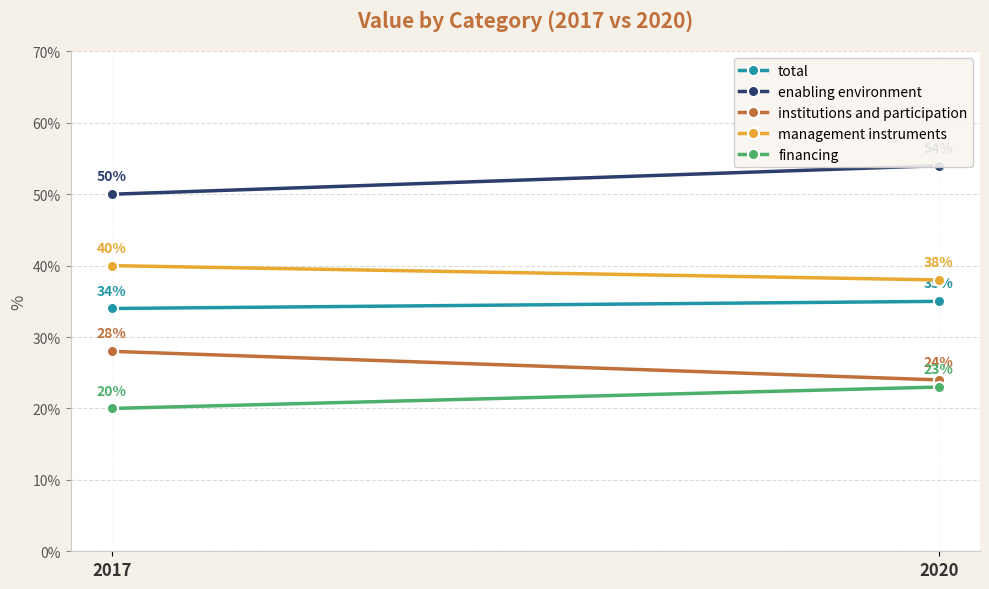

Reading right to left, what are all the values shown in this chart?

total: 2020=35	2017=34
enabling environment: 2020=54	2017=50
institutions and participation: 2020=24	2017=28
management instruments: 2020=38	2017=40
financing: 2020=23	2017=20